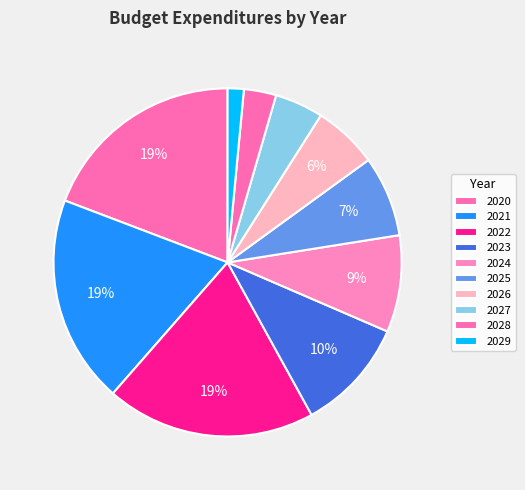

Do 2022 and 2023 together represent more than half of the pie?

No